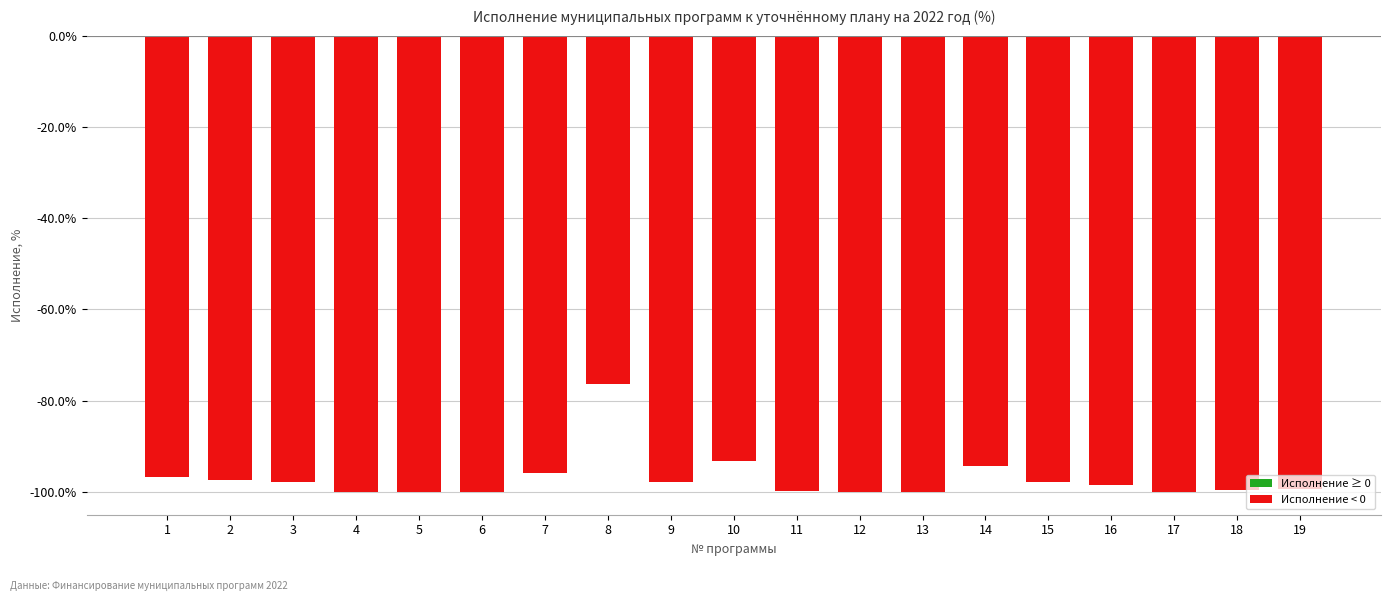

At which label is the value closest to -88?

10